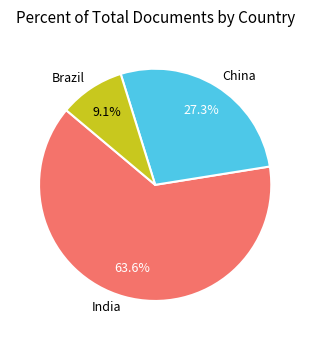

What is the smallest slice in the pie chart?

Brazil